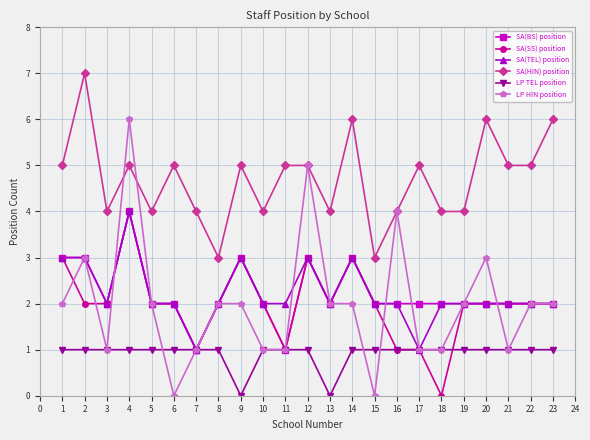

Is the value of SA(TEL) position at 22 greater than the value of SA(SS) position at 12?

No